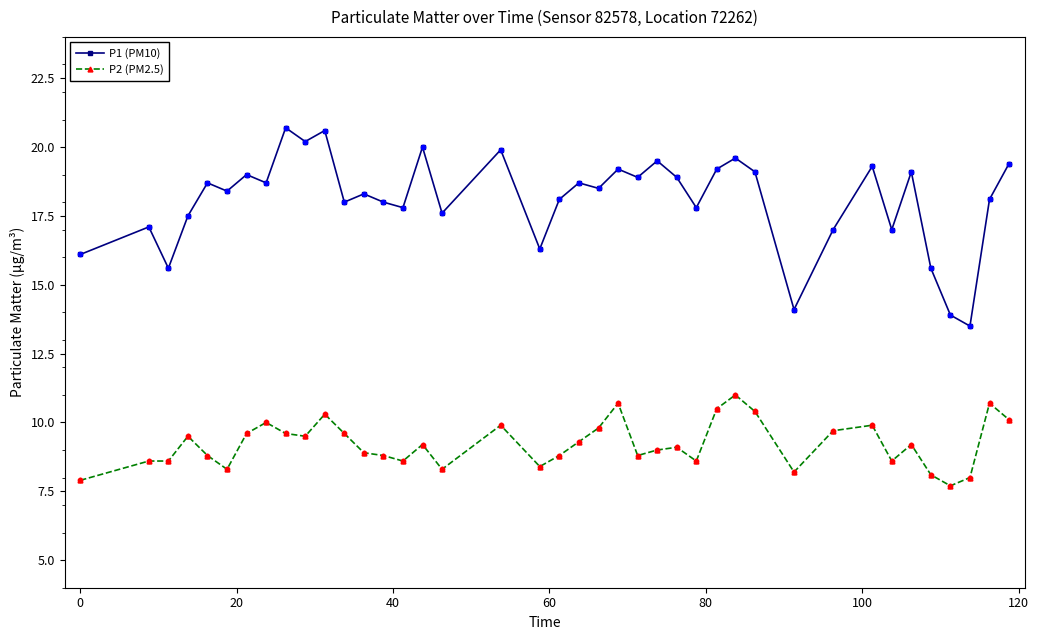

Which series has the largest total across all categories?

P1 (PM10)